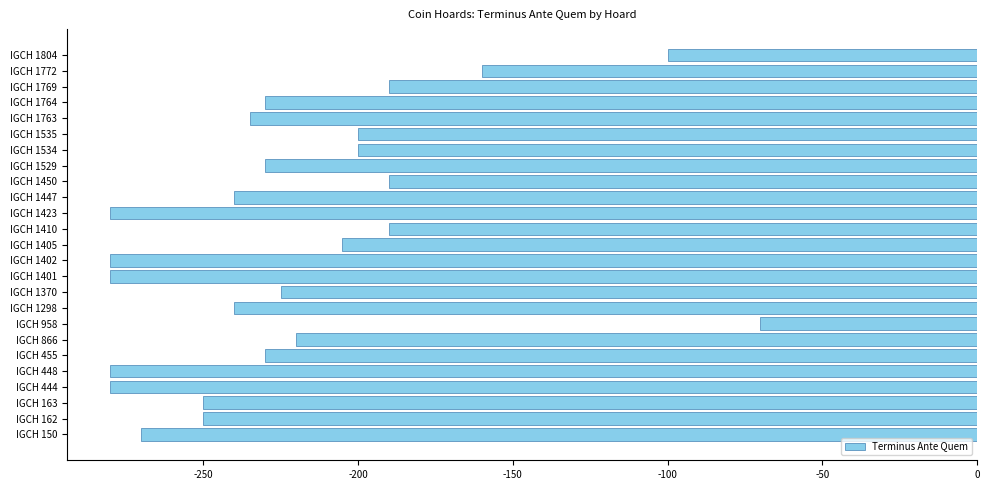

The chart shows a value of -270 at IGCH 150. True or false?

True